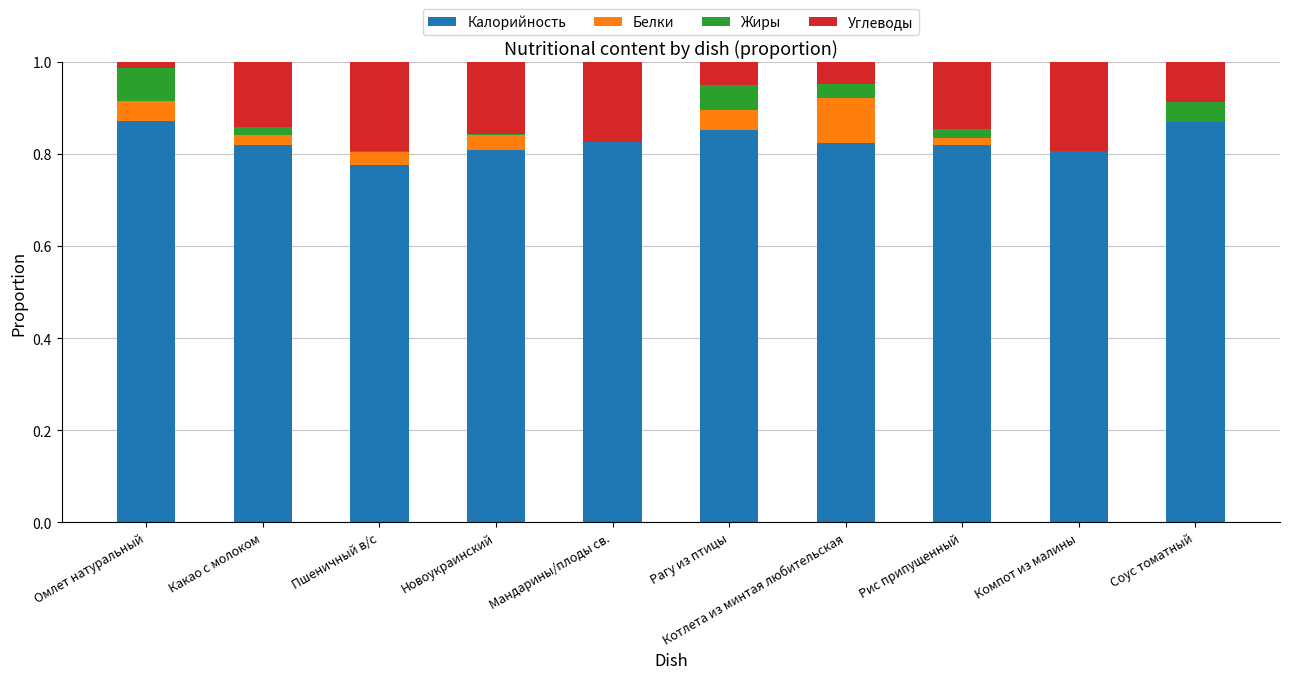

The Калорийность series shows 0.8 at Пшеничный в/с. True or false?

True